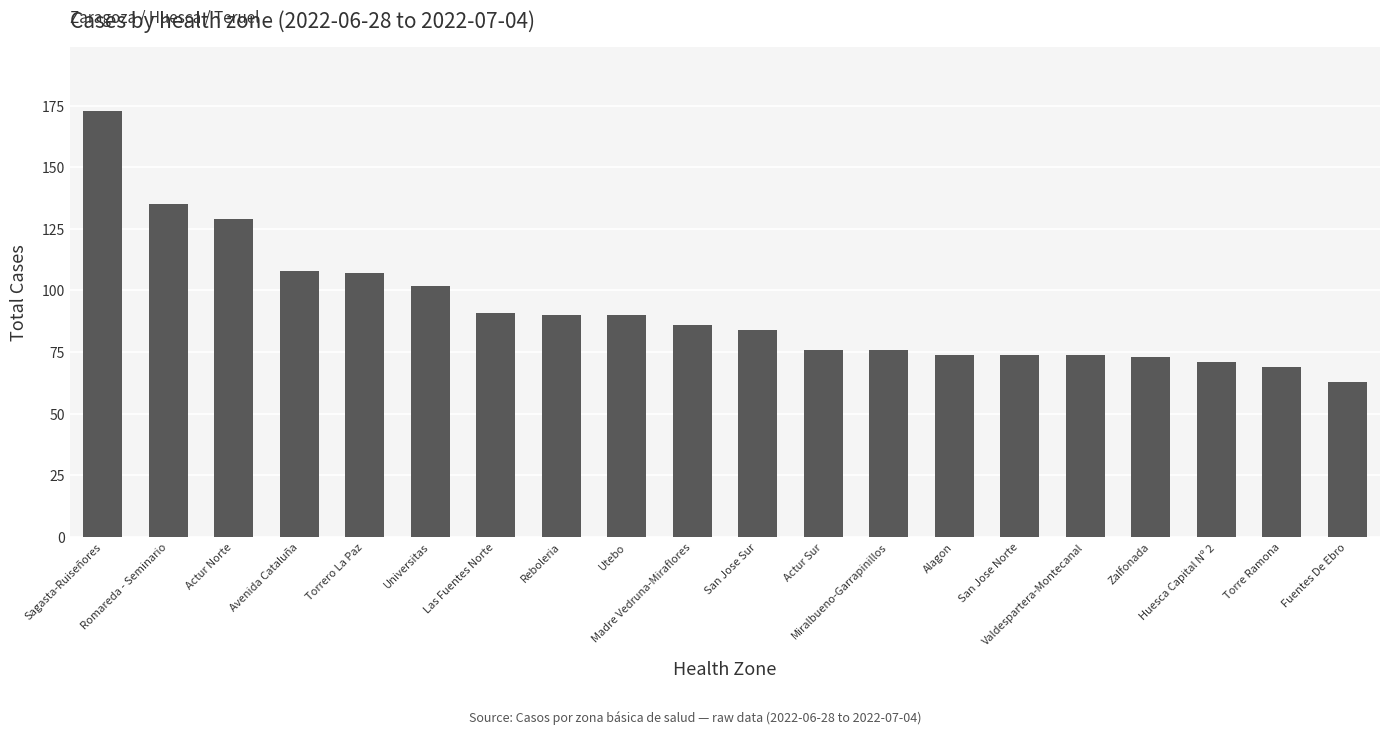

What is the change in value from Avenida Cataluña to Alagon?

-34